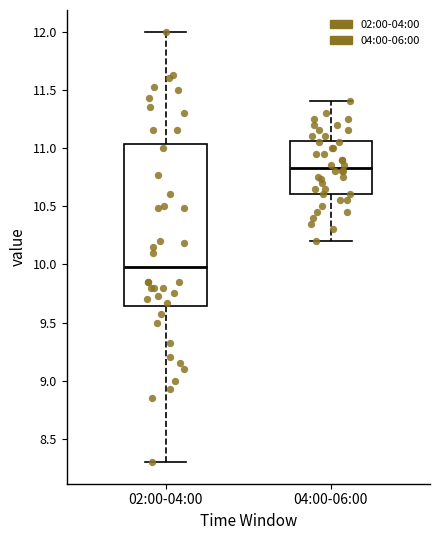

Which box's median line is the lowest?

02:00-04:00